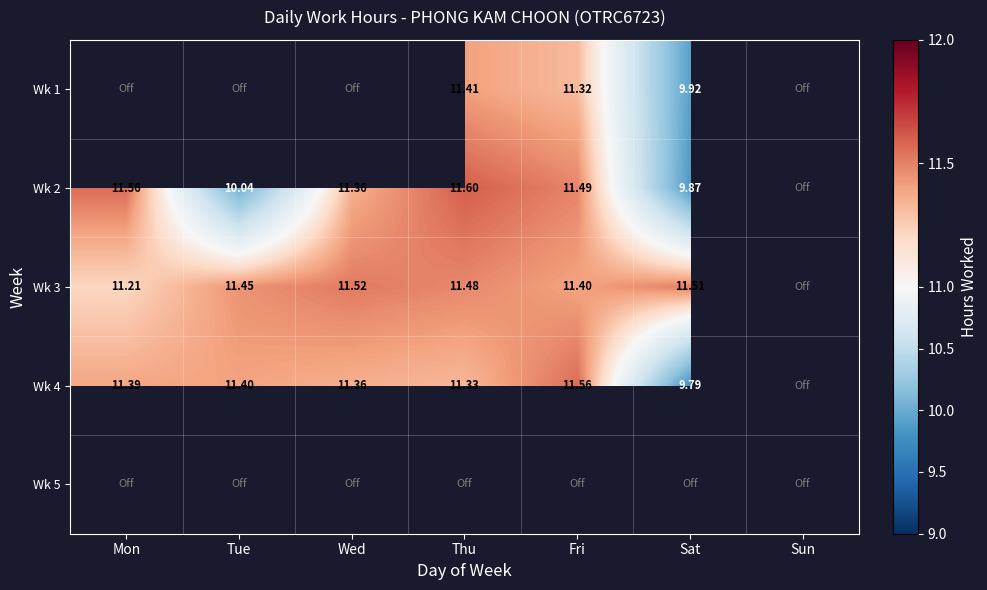

The Wk 3 series shows 11.2 at Mon. True or false?

True